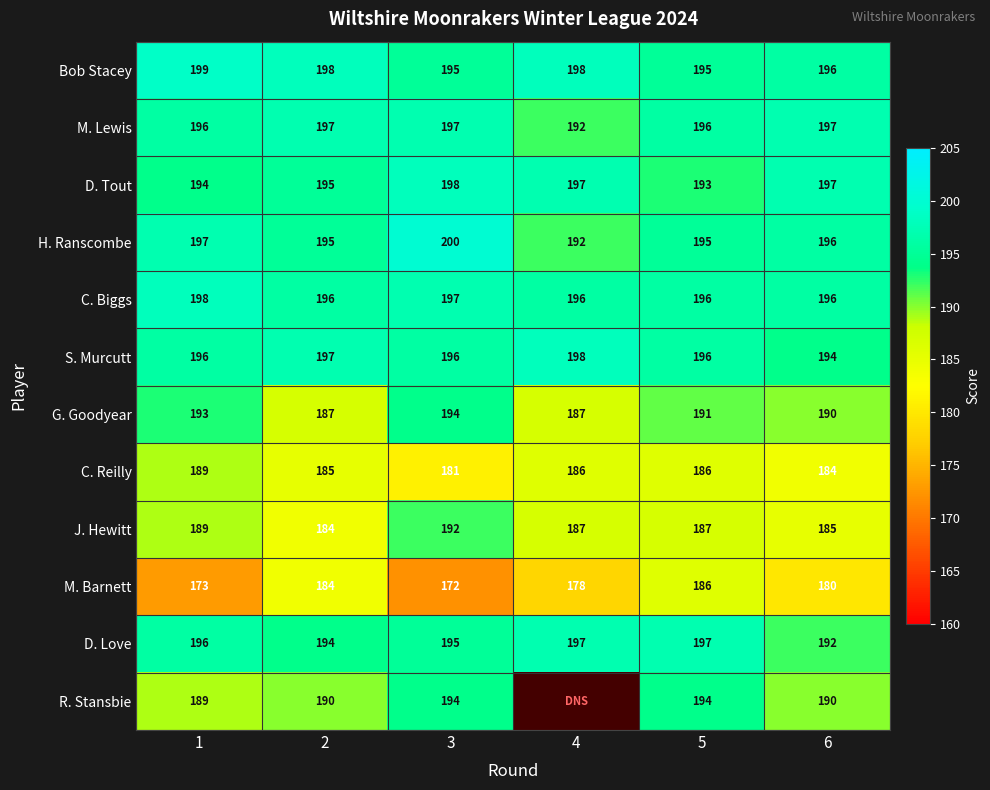

How many values in the D. Tout series are below 197?

3